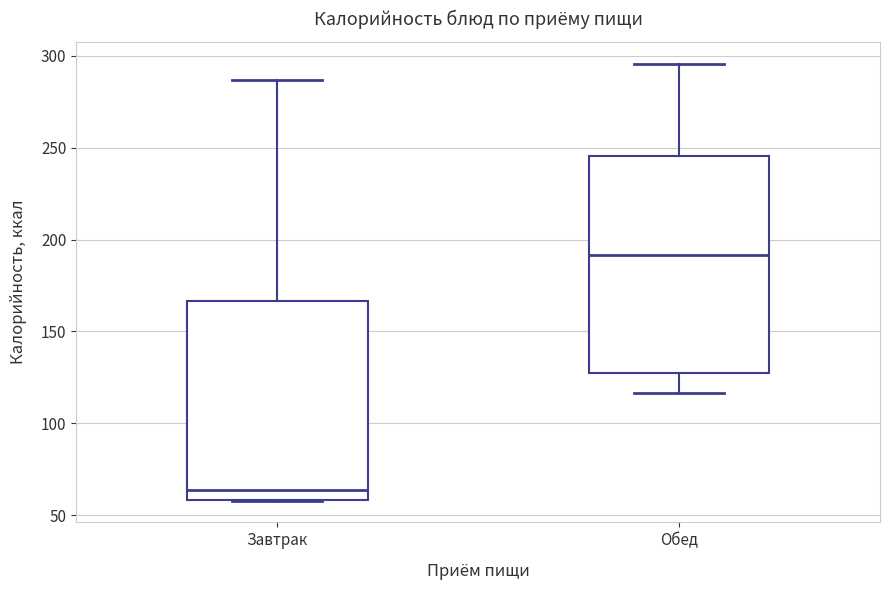

Which box has the highest median line?

Обед